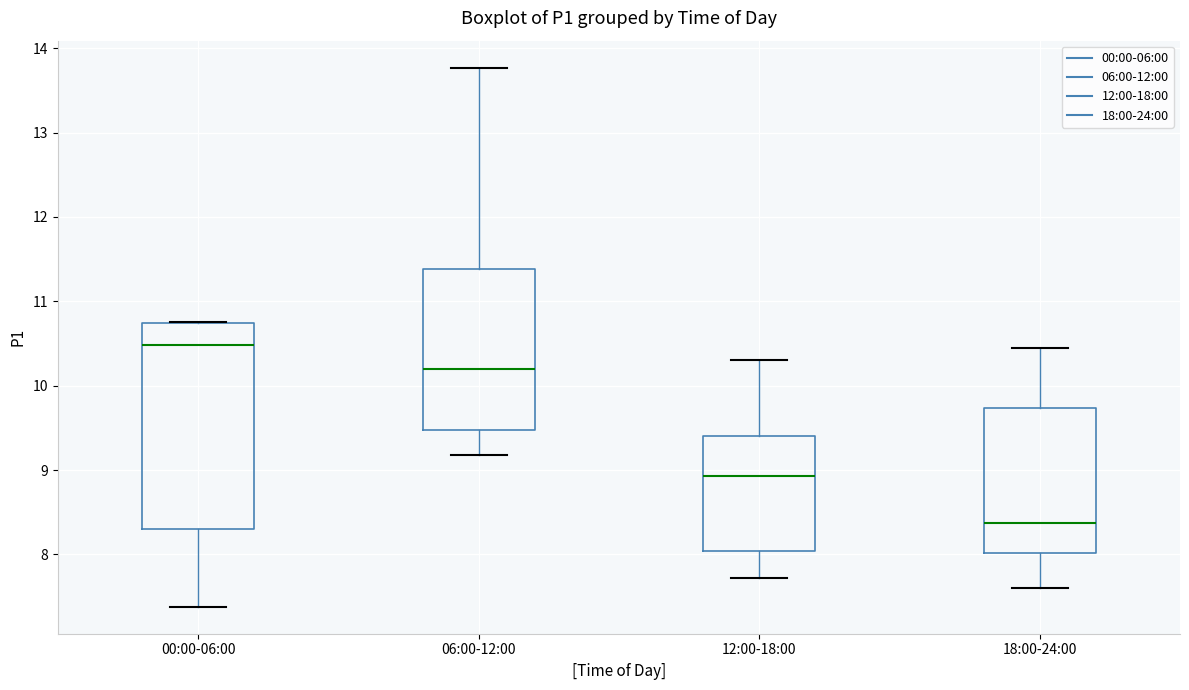

Reading left to right, transcribe this box plot: for each box, give where its median line is, the range the box spans, and where its two whiskers end, as read against the y-axis. The values are not printed on the chart, so give them approximately, as read against the axis.

00:00-06:00: median 10.5, box 8.3 to 10.7, whiskers 7.4 to 10.8
06:00-12:00: median 10.2, box 9.5 to 11.4, whiskers 9.2 to 13.8
12:00-18:00: median 8.9, box 8.0 to 9.4, whiskers 7.7 to 10.3
18:00-24:00: median 8.4, box 8.0 to 9.7, whiskers 7.6 to 10.5